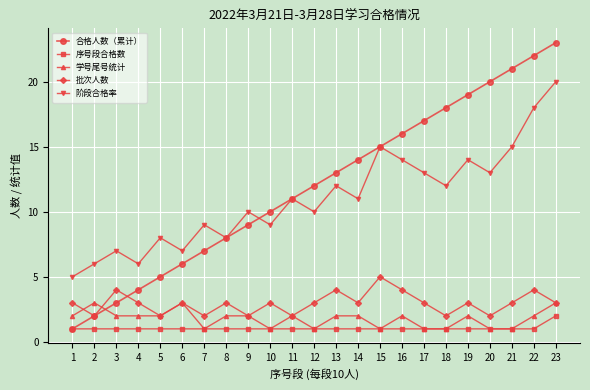

What is the average value of the 阶段合格率 series?

11